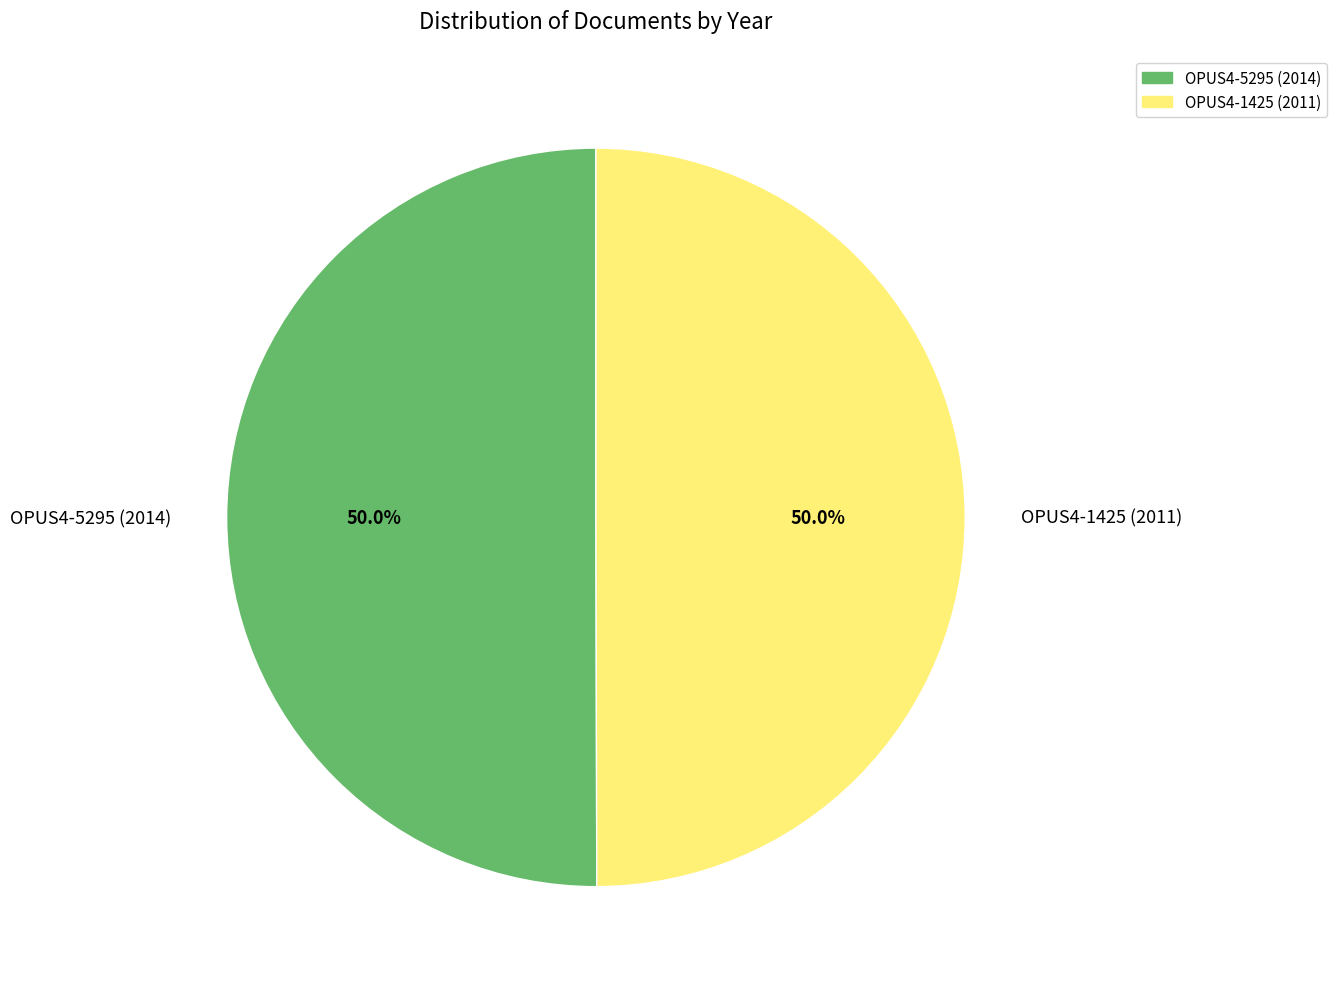

The OPUS4-1425 (2011) slice represents 50% of the pie. True or false?

True